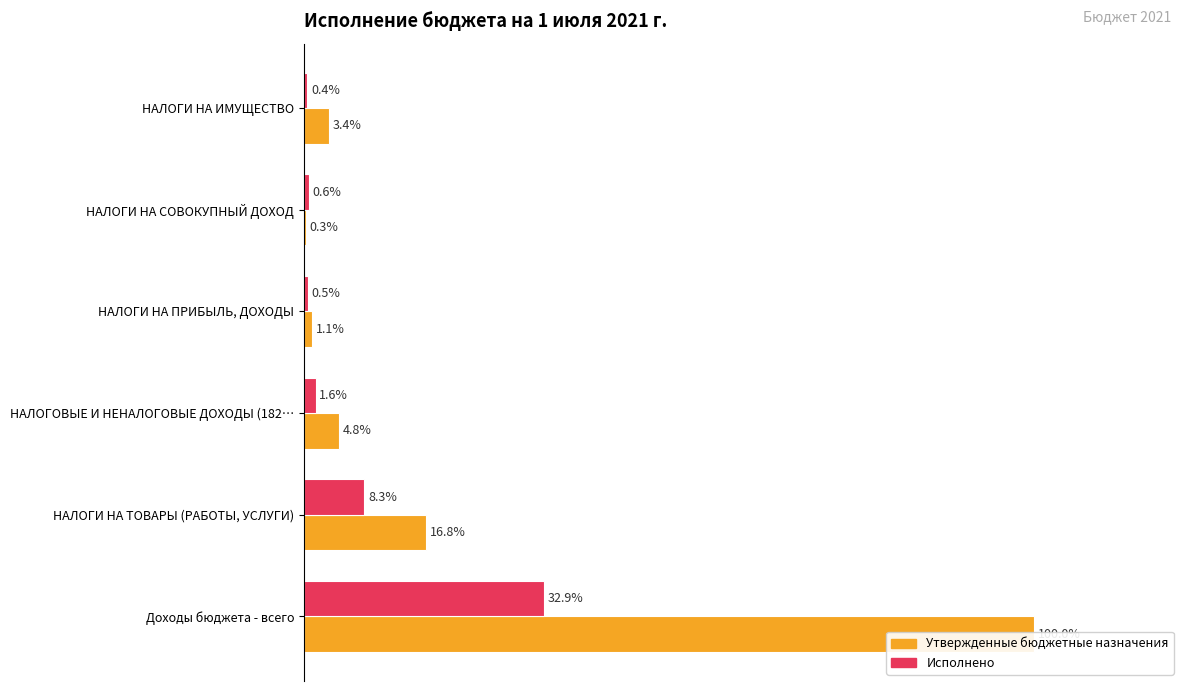

Reading left to right, extract all data points from this chart.

Утвержденные бюджетные назначения: 100.0	16.8	4.8	1.1	0.3	3.4
Исполнено: 32.9	8.3	1.6	0.5	0.6	0.4